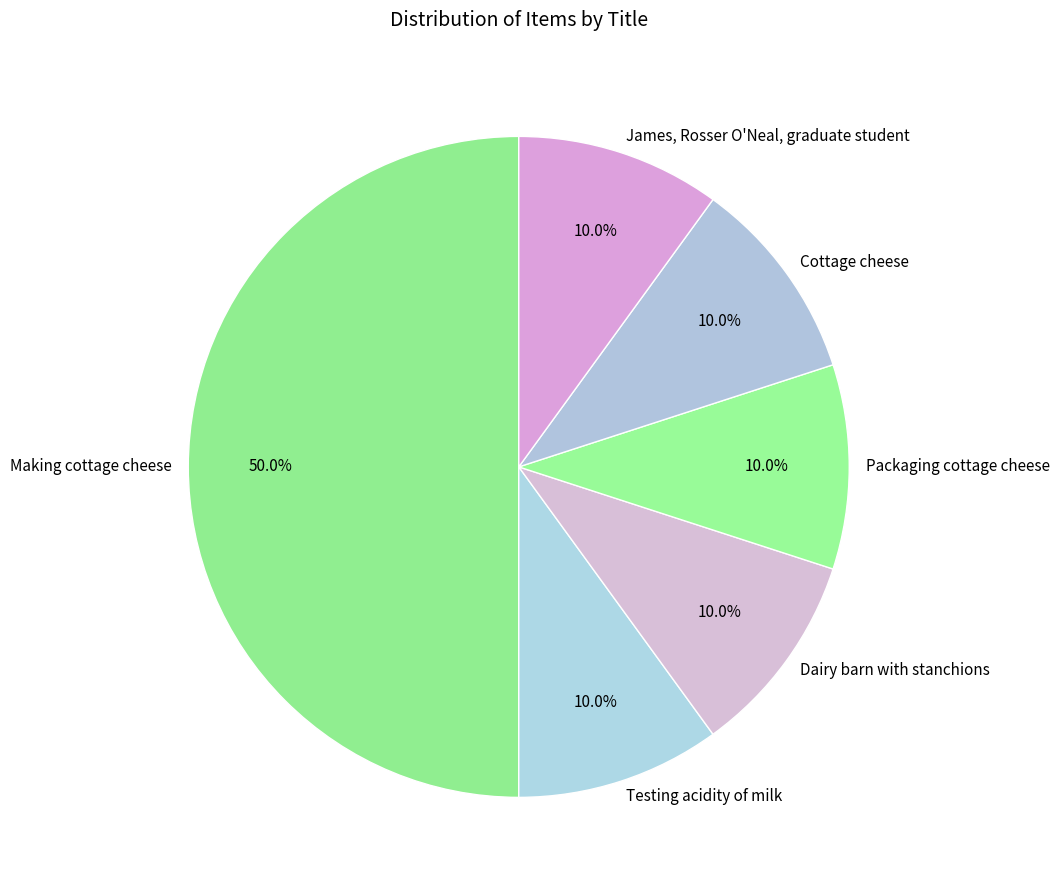

What is the largest slice in the pie chart?

Making cottage cheese